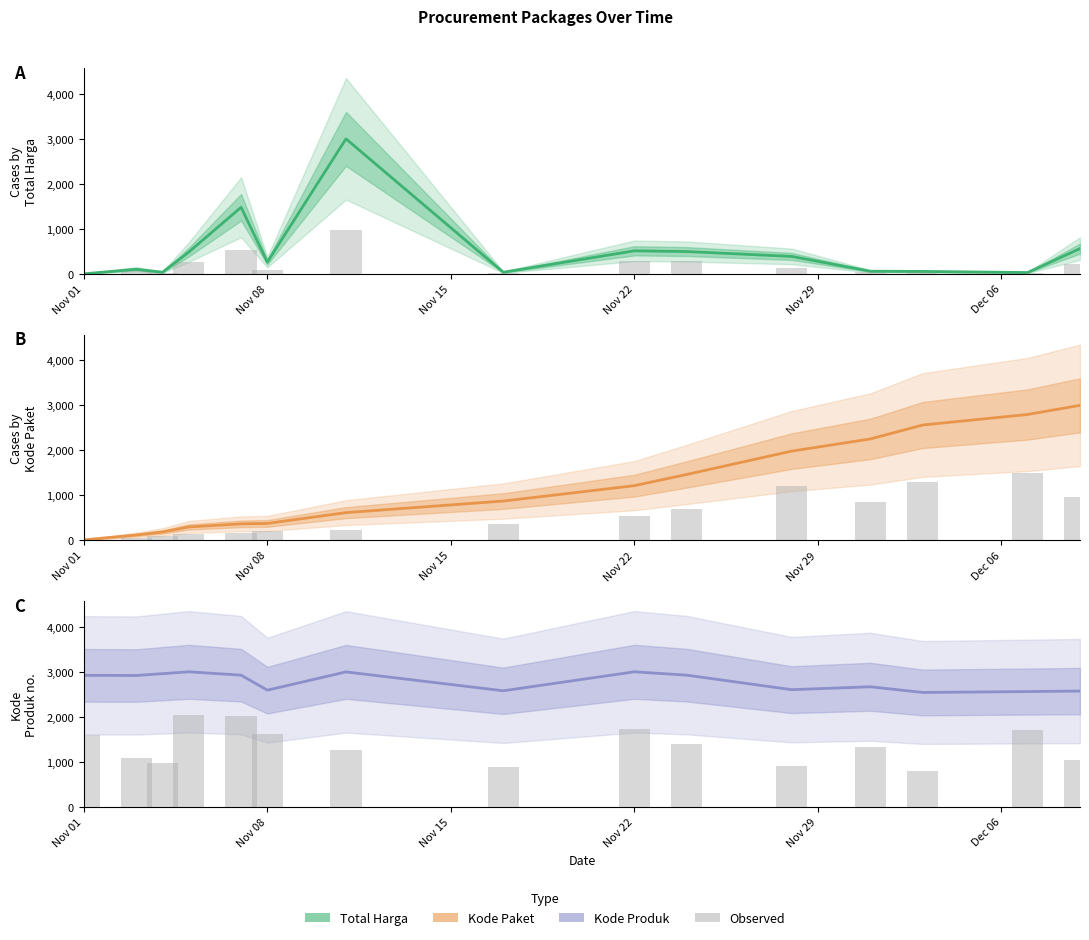

What is the difference between the maximum and minimum values in the Total Harga series?

2999.7